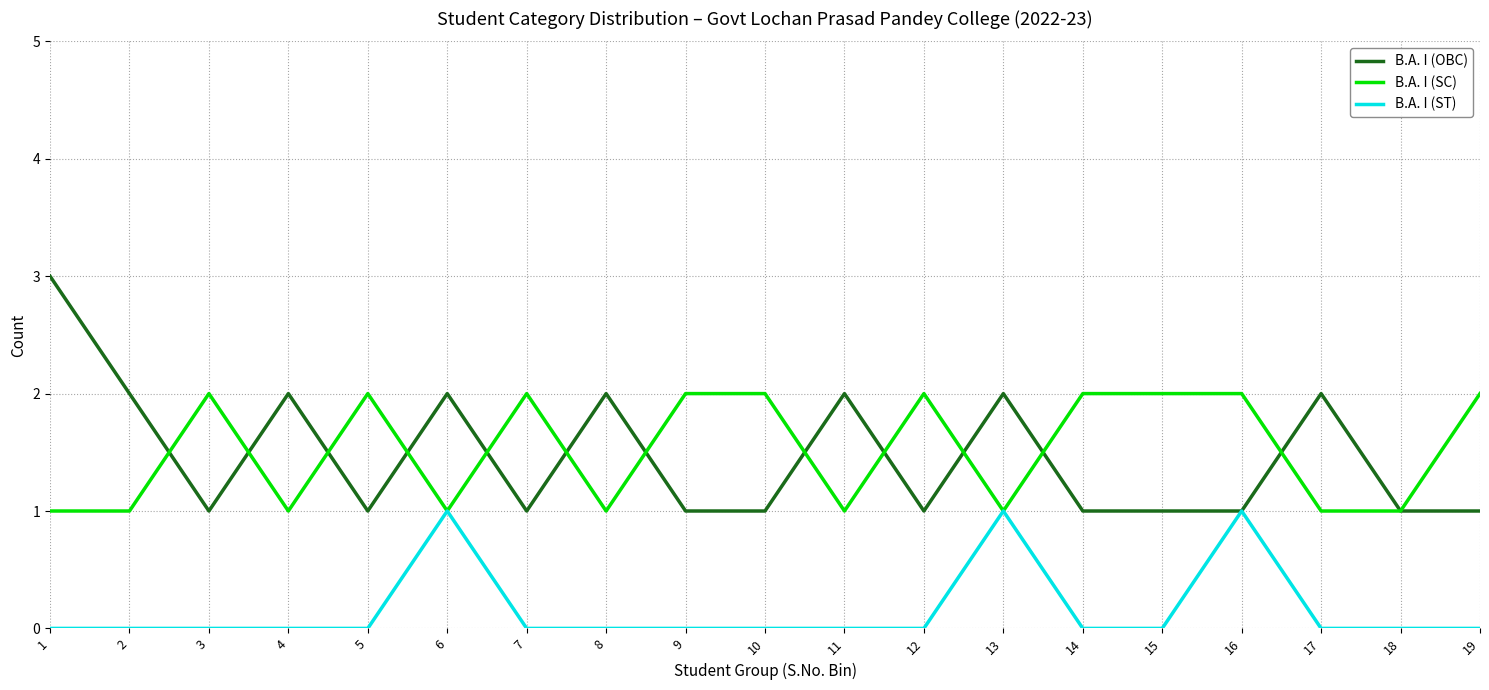

How many series are shown in this chart?

3